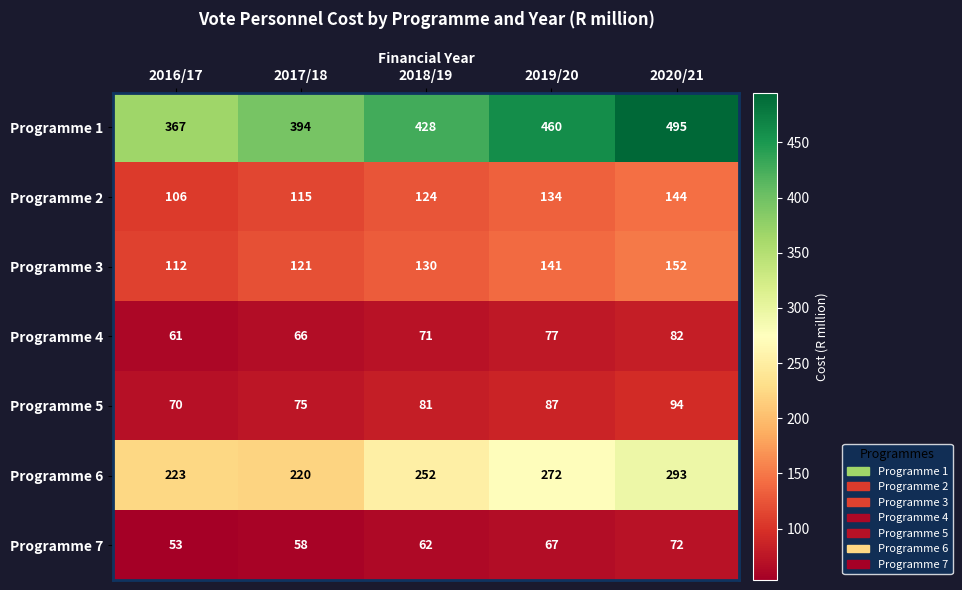

What is the difference between the highest and lowest values at 2016/17?

314